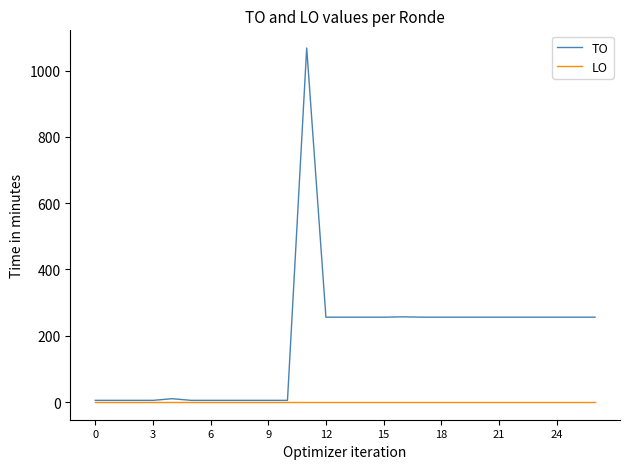

List the series in order of their peak value, highest first.

TO, LO